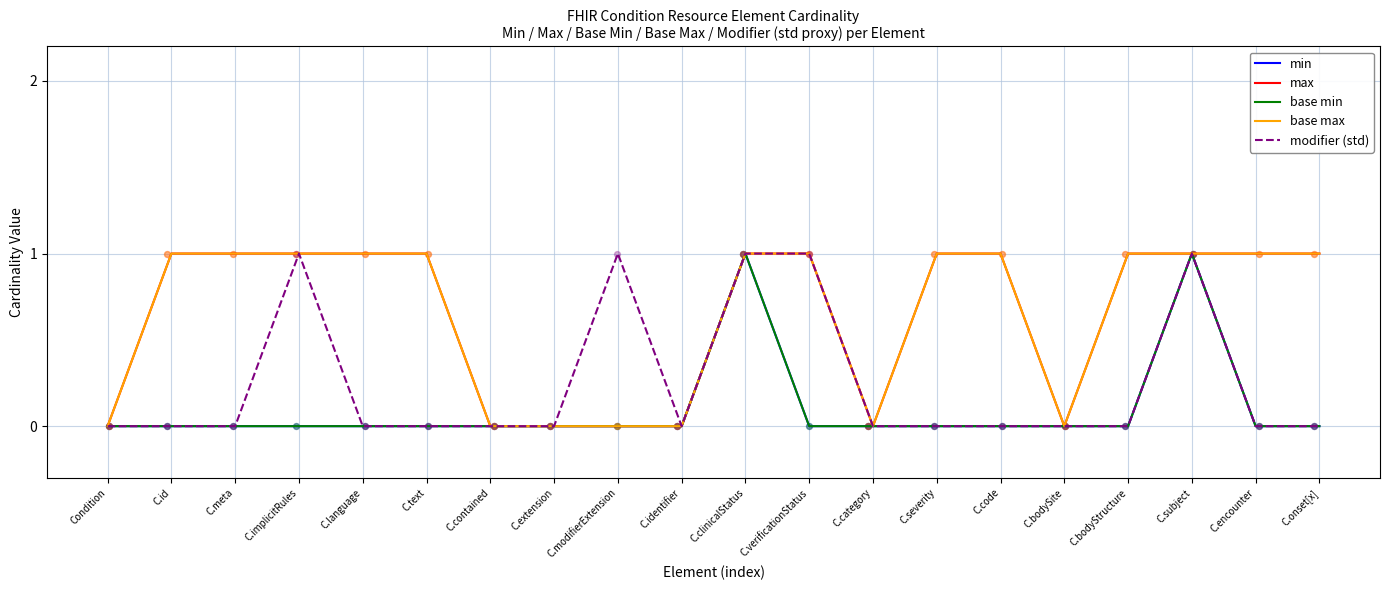

Is the value of base max at C.modifierExtension greater than the value of modifier (std) at C.bodyStructure?

No